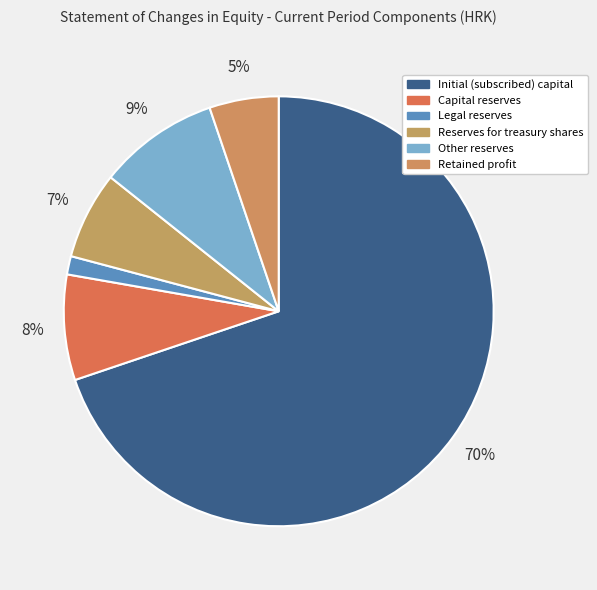

How many slices are in this pie chart?

6